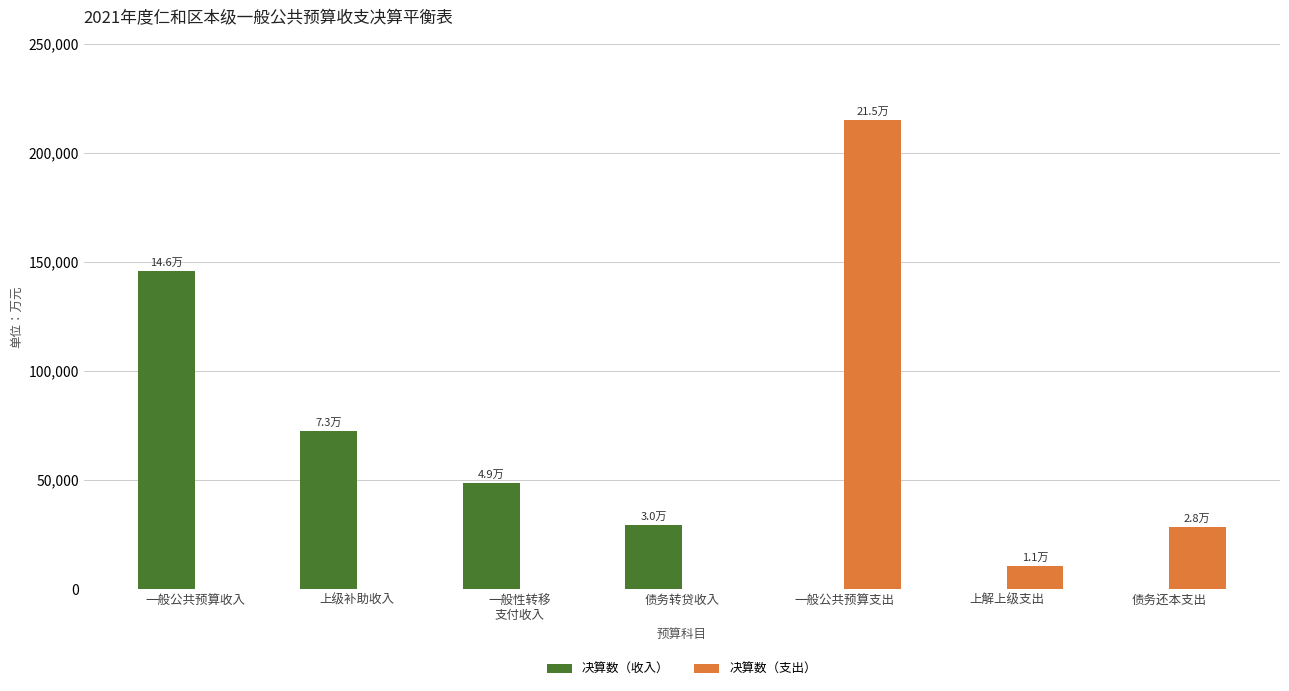

What is the sum of all 决算数（收入） values?

296797